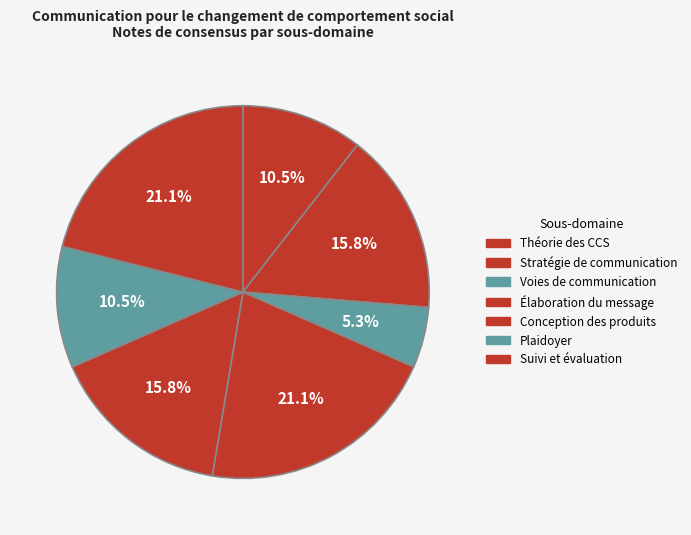

How many segments does this pie chart have?

7